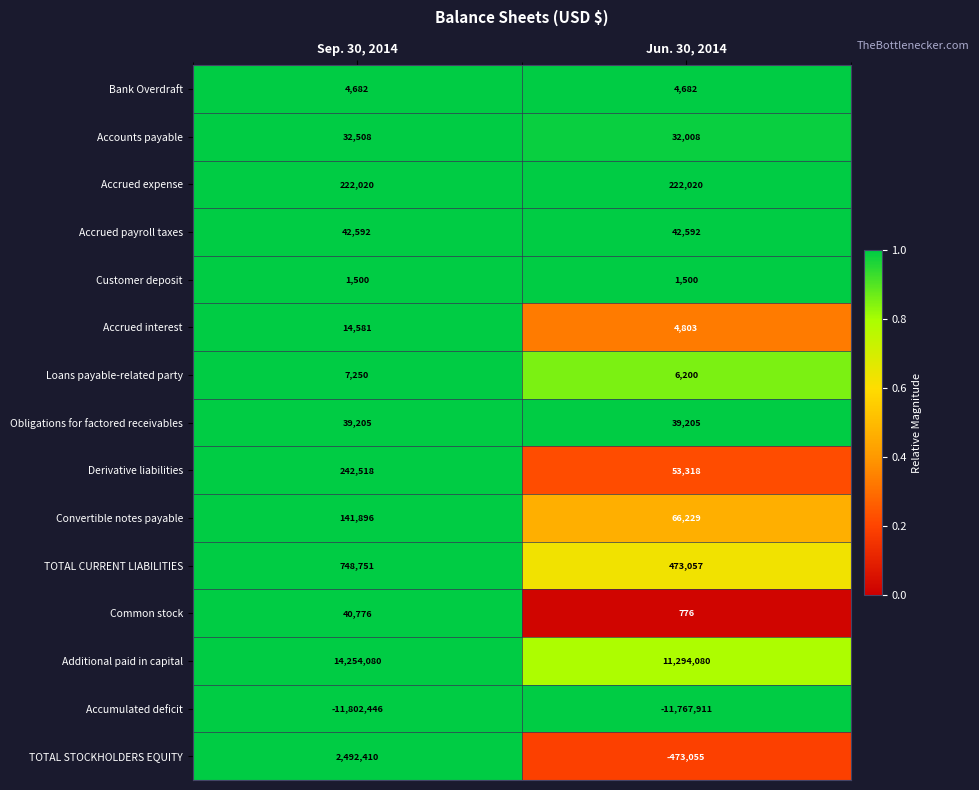

Reading left to right, transcribe all the data shown in this chart.

Bank Overdraft: Sep. 30, 2014=4682	Jun. 30, 2014=4682
Accounts payable: Sep. 30, 2014=32508	Jun. 30, 2014=32008
Accrued expense: Sep. 30, 2014=222020	Jun. 30, 2014=222020
Accrued payroll taxes: Sep. 30, 2014=42592	Jun. 30, 2014=42592
Customer deposit: Sep. 30, 2014=1500	Jun. 30, 2014=1500
Accrued interest: Sep. 30, 2014=14581	Jun. 30, 2014=4803
Loans payable-related party: Sep. 30, 2014=7250	Jun. 30, 2014=6200
Obligations for factored receivables: Sep. 30, 2014=39205	Jun. 30, 2014=39205
Derivative liabilities: Sep. 30, 2014=242518	Jun. 30, 2014=53318
Convertible notes payable: Sep. 30, 2014=141896	Jun. 30, 2014=66229
TOTAL CURRENT LIABILITIES: Sep. 30, 2014=748751	Jun. 30, 2014=473057
Common stock: Sep. 30, 2014=40776	Jun. 30, 2014=776
Additional paid in capital: Sep. 30, 2014=14254080	Jun. 30, 2014=11294080
Accumulated deficit: Sep. 30, 2014=-11802446	Jun. 30, 2014=-11767911
TOTAL STOCKHOLDERS EQUITY: Sep. 30, 2014=2492410	Jun. 30, 2014=-473055